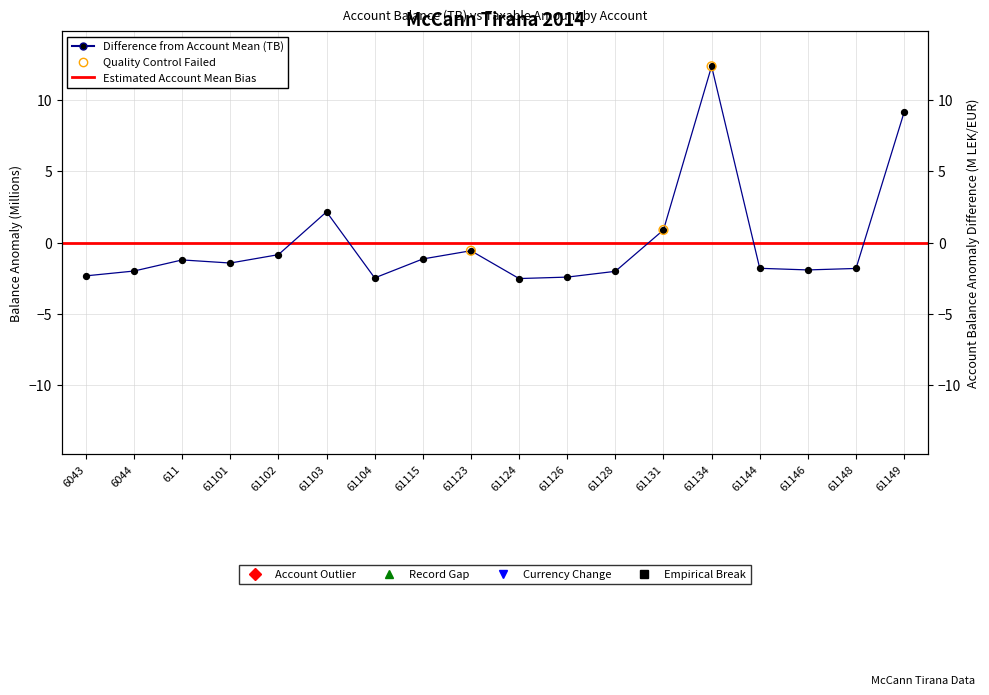

Which series reaches the maximum Y coordinate?

TB